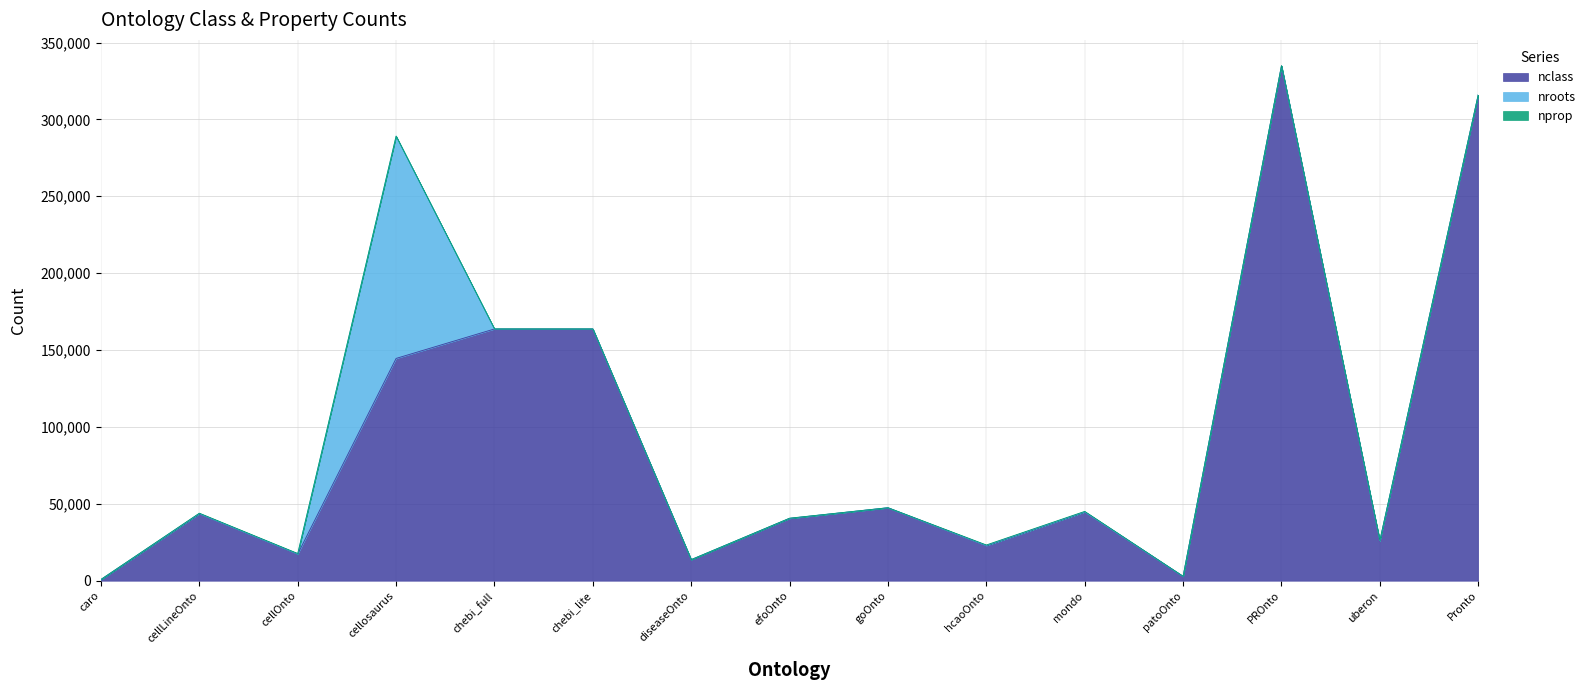

Which category has the highest value across all series?

PROnto